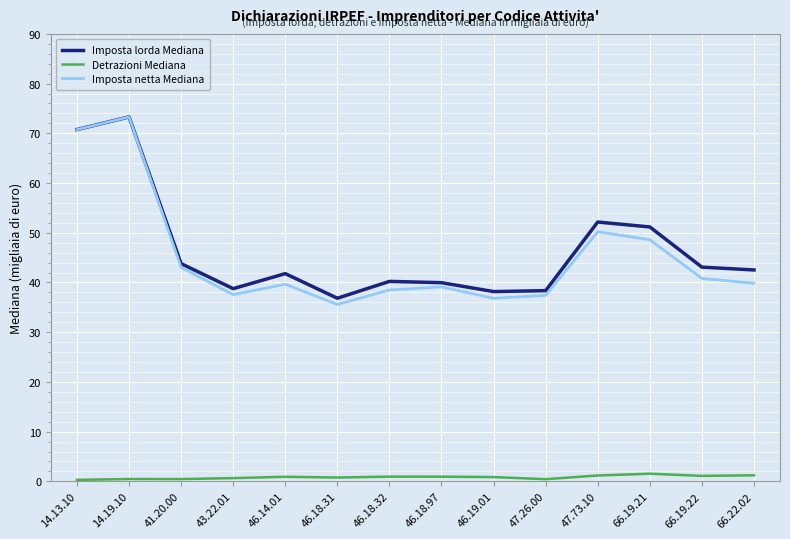

How many lines are shown in the chart?

3